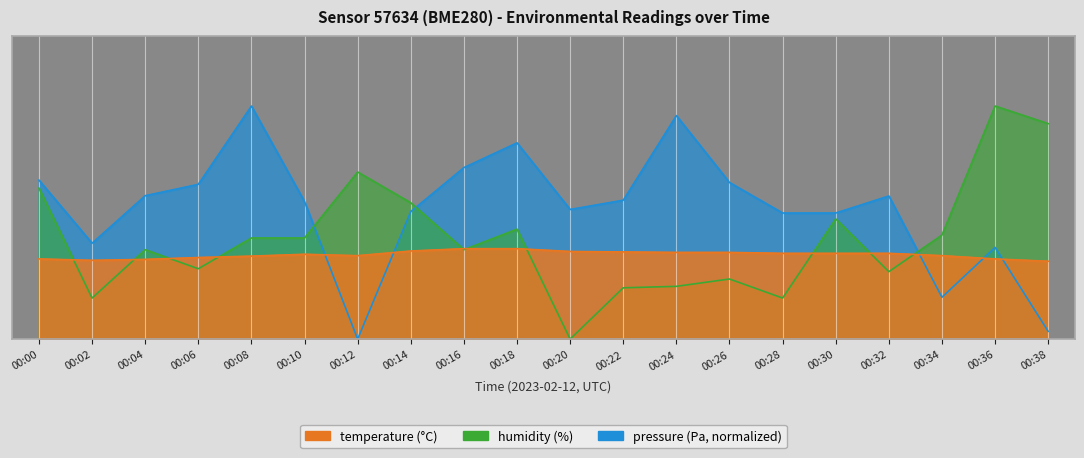

What is the sum of the temperature values at 00:12 and 00:00?

3.5